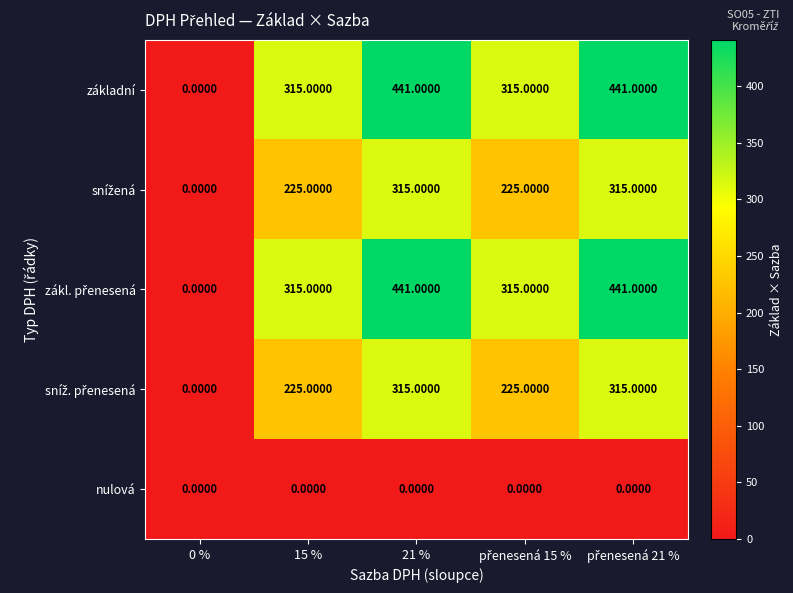

What is the spread (max minus min) of values at 15 %?

315